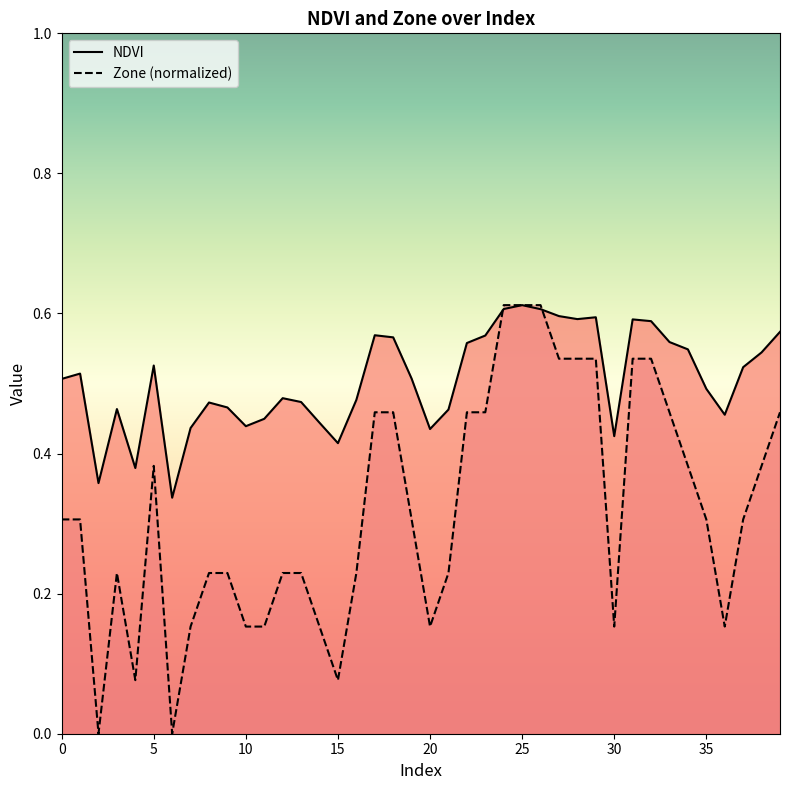

What is the average value of the NDVI series?

0.5